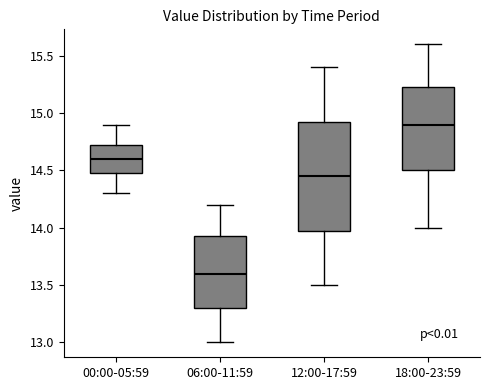

Comparing the boxes themselves (not the whiskers), which one is the tallest?

12:00-17:59